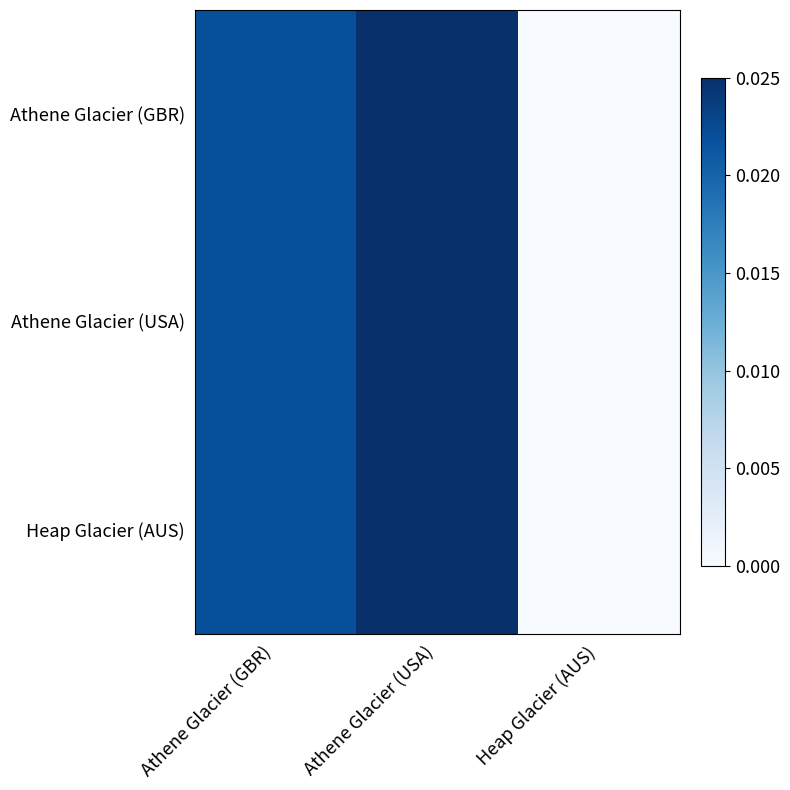

Which series has the largest total across all categories?

Athene Glacier (GBR)